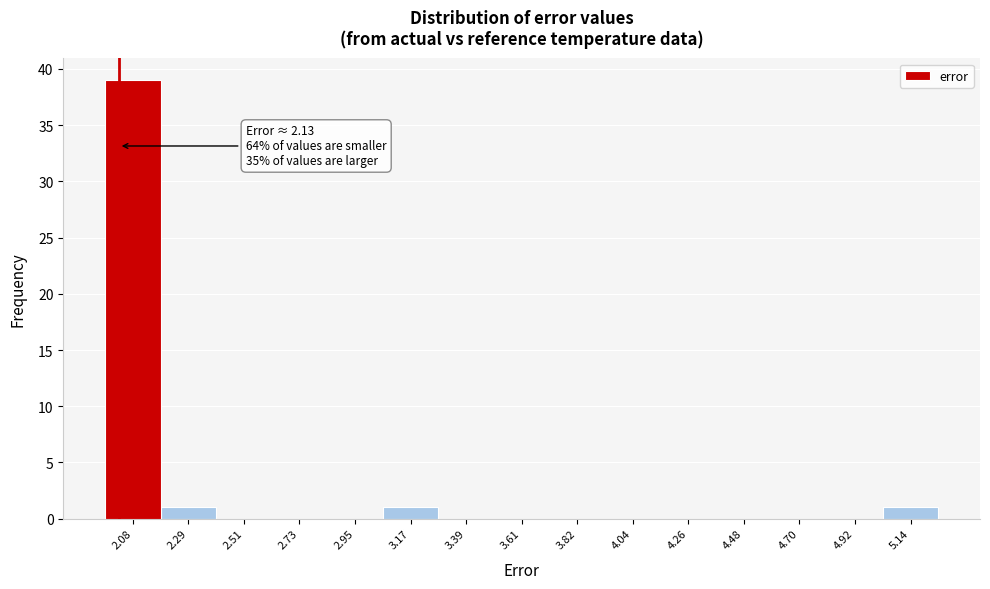

Reading left to right, what are all the values shown in this chart?

2.08=39	2.29=1	2.51=0	2.73=0	2.95=0	3.17=1	3.39=0	3.61=0	3.82=0	4.04=0	4.26=0	4.48=0	4.70=0	4.92=0	5.14=1